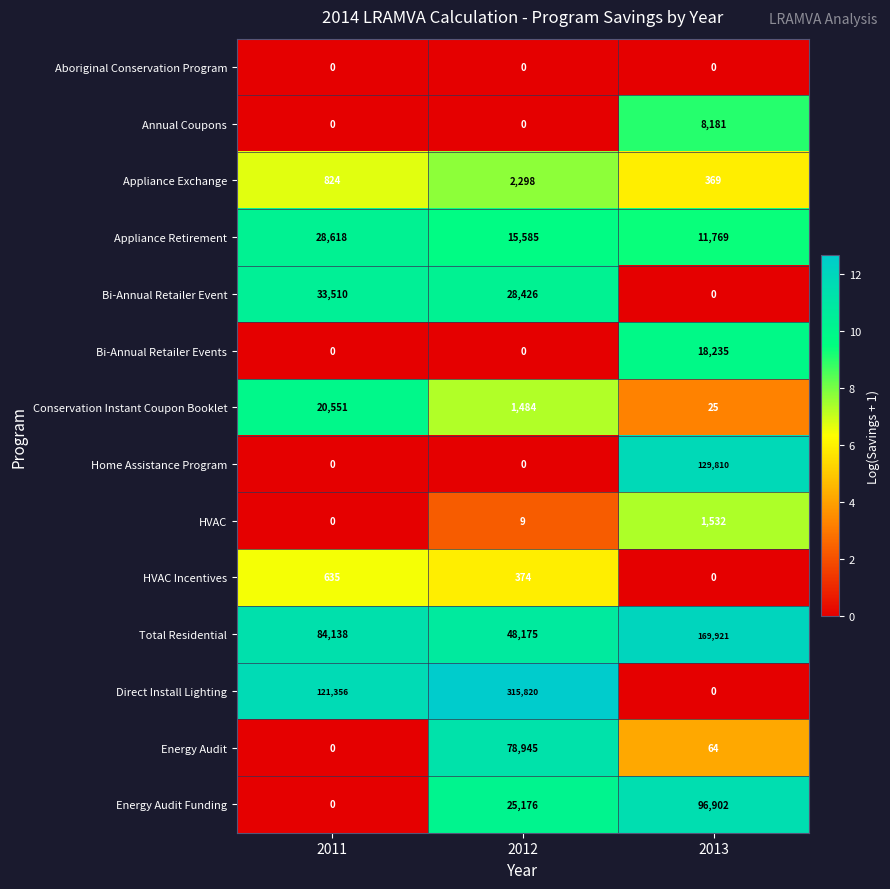

Is the value of Aboriginal Conservation Program at 2012 greater than the value of Total Residential at 2012?

No